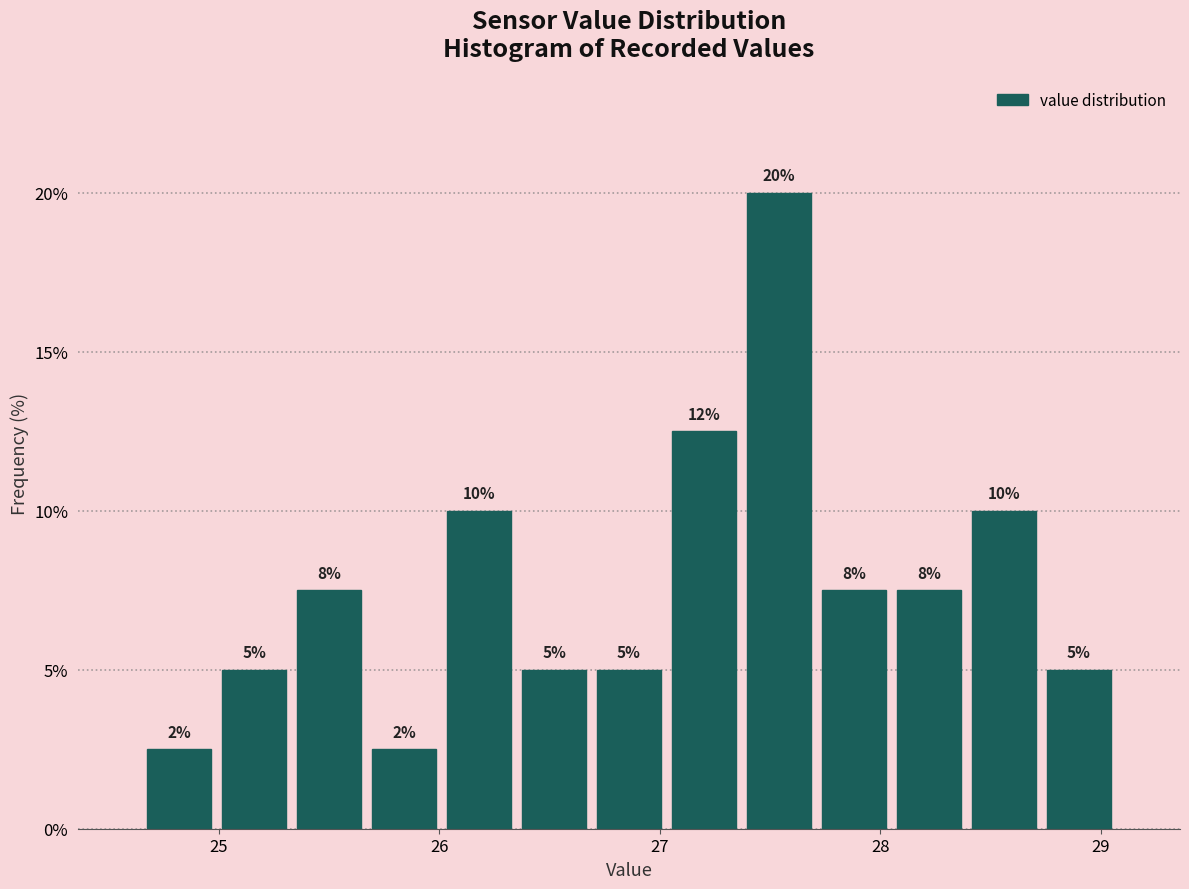

Around what value on the x-axis is the tallest bar? Give the approximate position of its centre, as read against the axis.

27.5